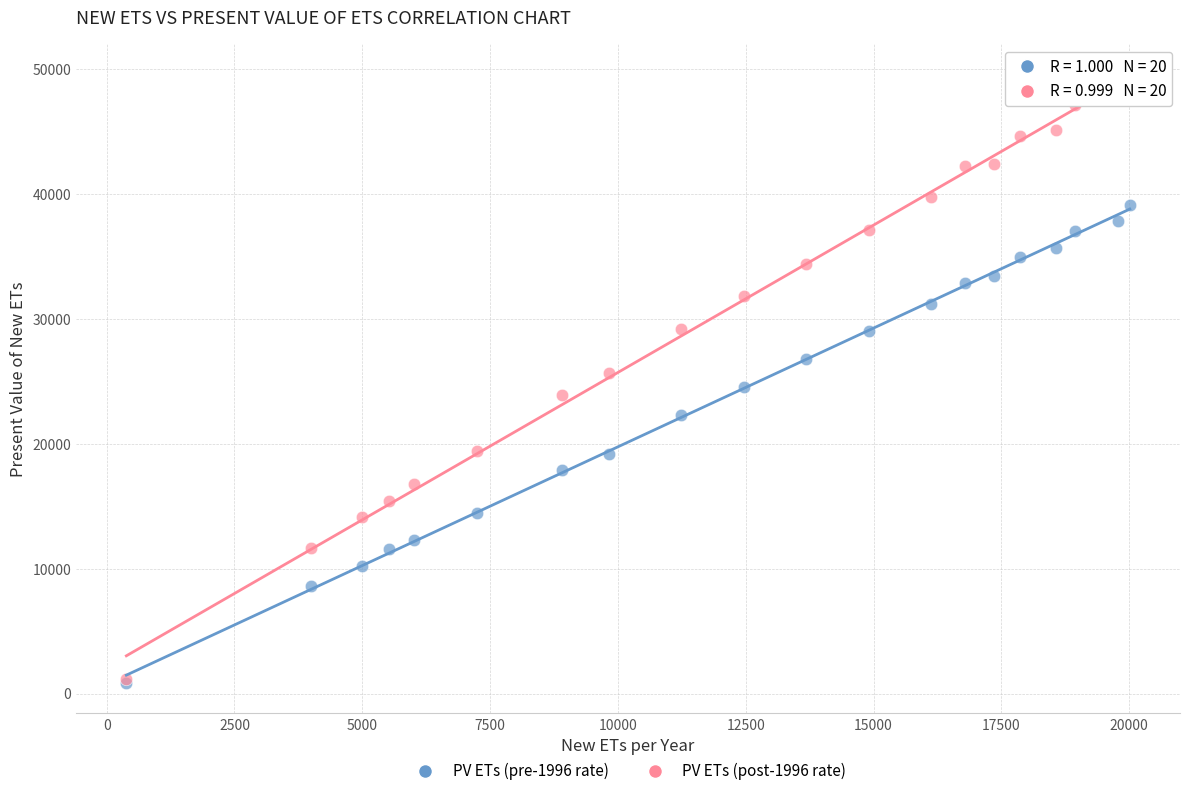

What are all the series names shown in the legend?

PV ETs (pre-1996 rate), PV ETs (post-1996 rate)